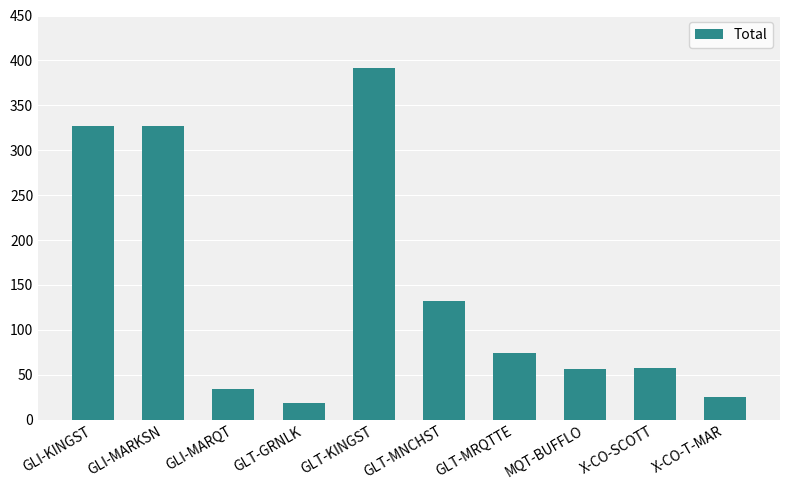

Is it true that the value at GLI-MARQT is 34?

True